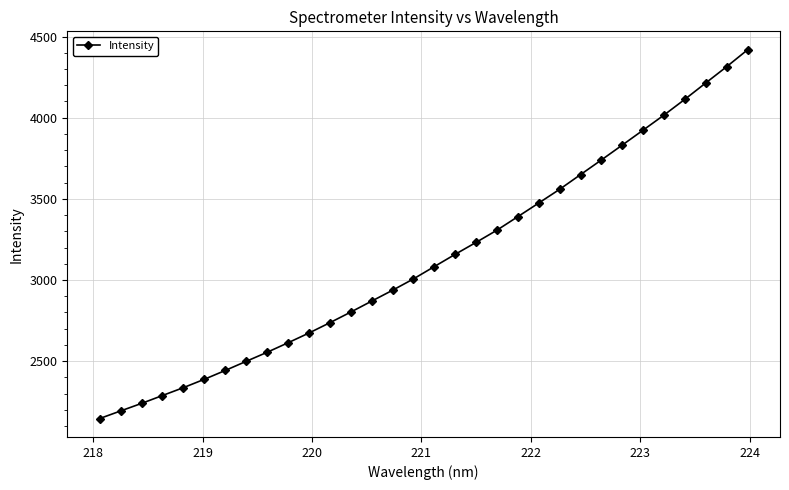

Reading left to right, what are all the values shown in this chart?

2146.2	2193.0	2239.4	2288.0	2336.5	2387.9	2442.3	2498.5	2554.2	2612.8	2672.8	2736.3	2801.9	2869.4	2936.5	3006.3	3082.4	3158.1	3231.7	3307.0	3390.4	3474.2	3558.8	3649.3	3739.7	3831.4	3923.7	4016.6	4113.8	4214.4	4314.5	4418.4